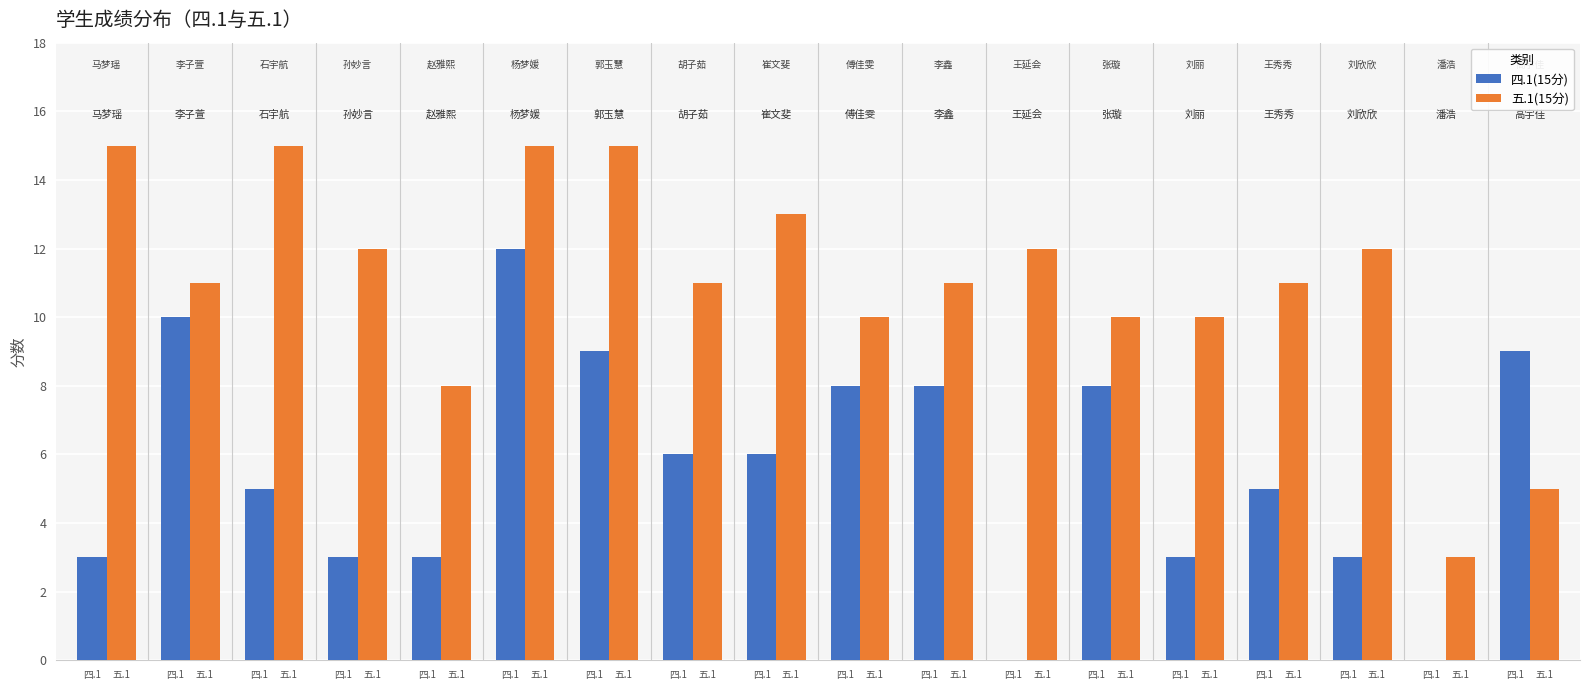

Between 四.1 and 五.1, which is larger?

四.1